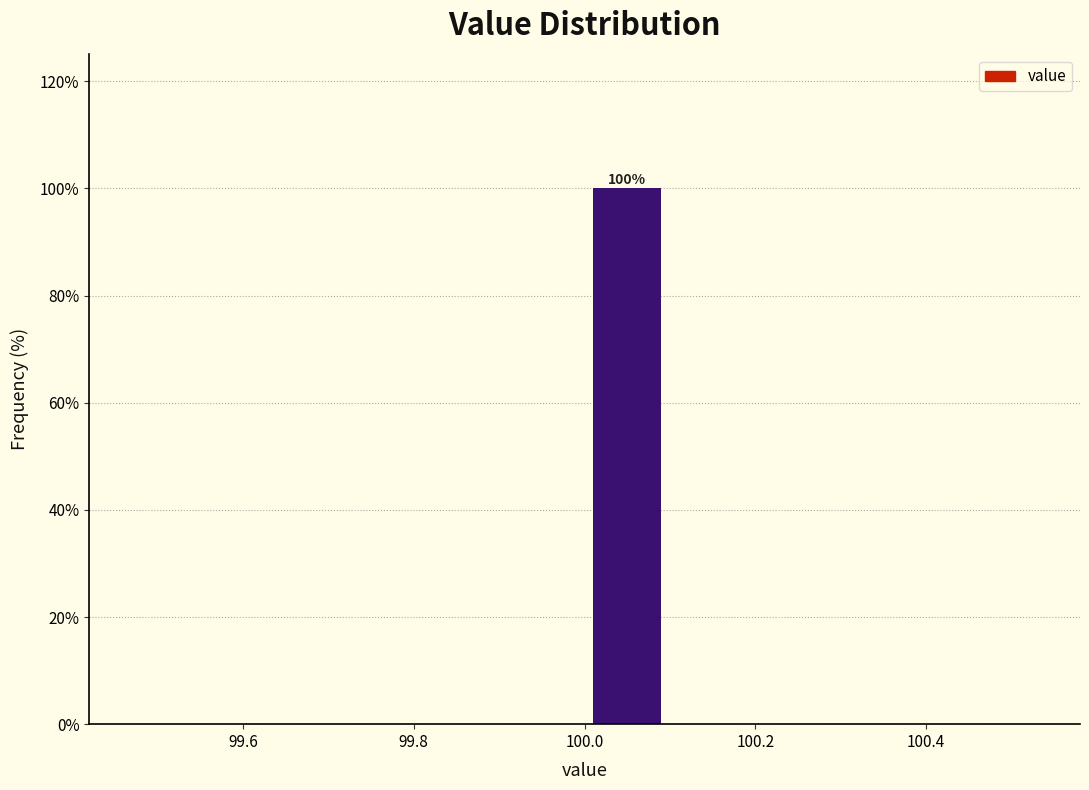

Over which range of the x-axis is the bar tallest?

100.0 to 100.1